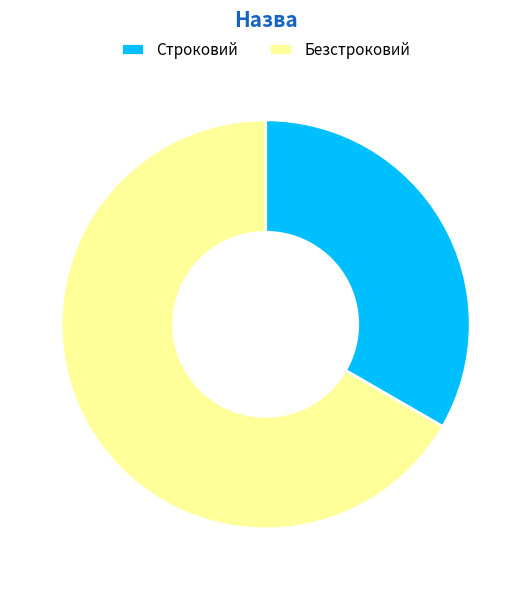

The Строковий slice represents 33% of the pie. True or false?

True